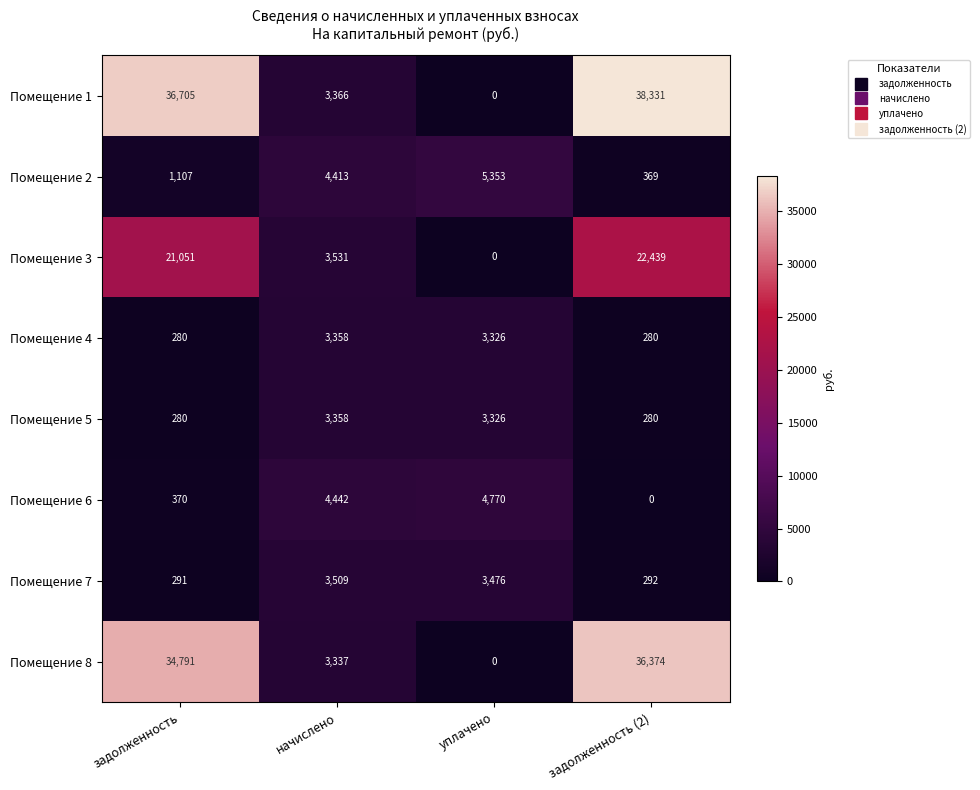

True or false: Помещение 5 has a value of 1721 at уплачено.

False